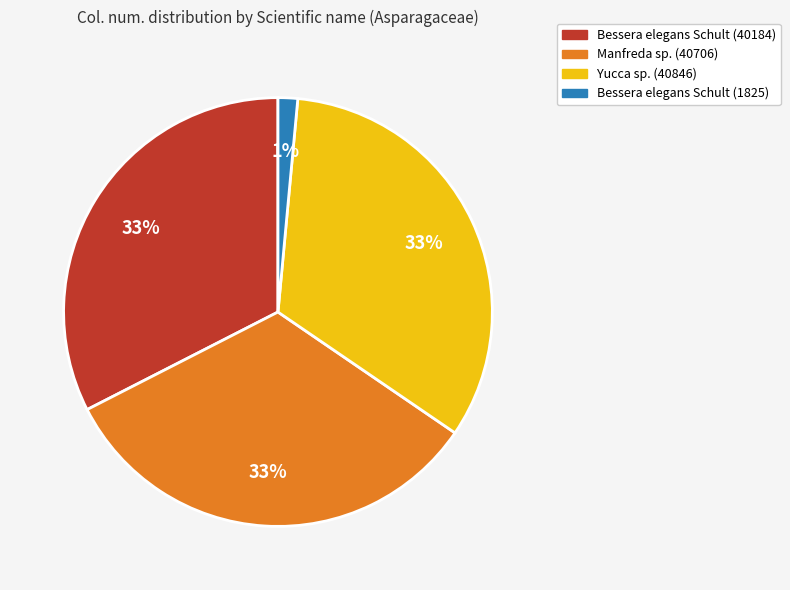

Is Bessera elegans Schult (40184) the majority of the pie?

No